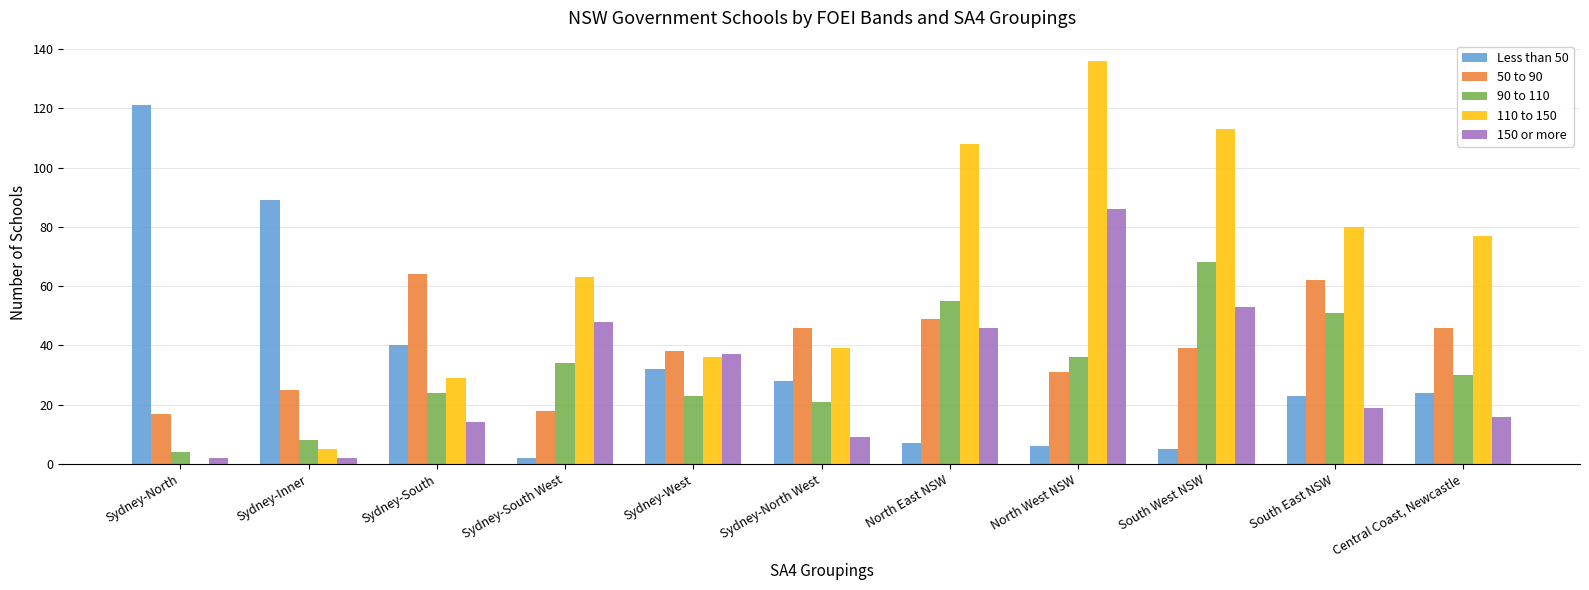

What is the sum of all 110 to 150 values?

686